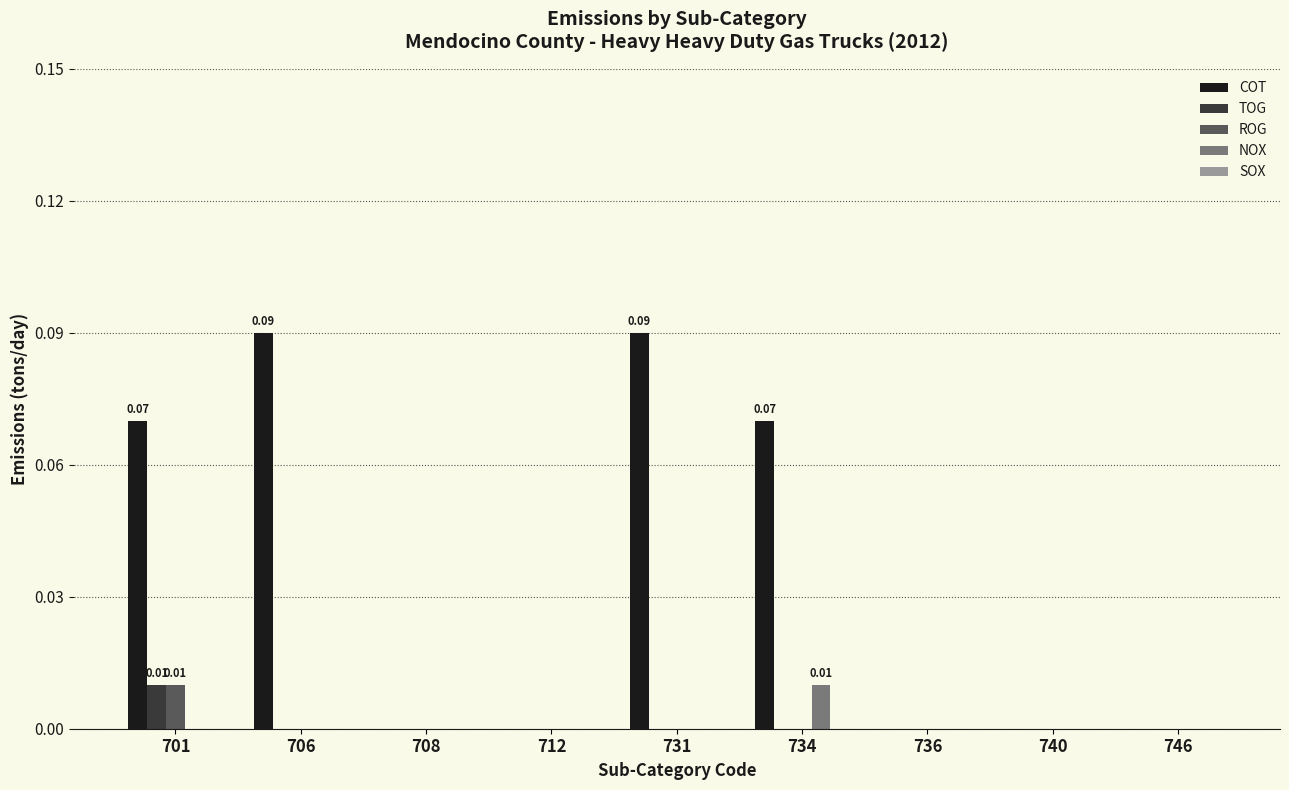

Is the value of NOX at 740 greater than the value of COT at 701?

No